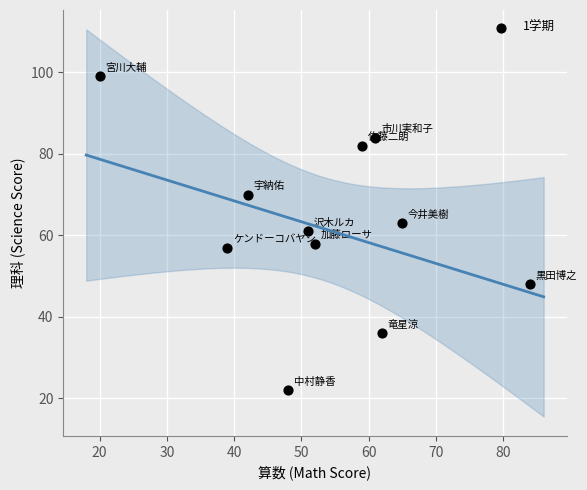

What is the range of X values (max minus min)?

64